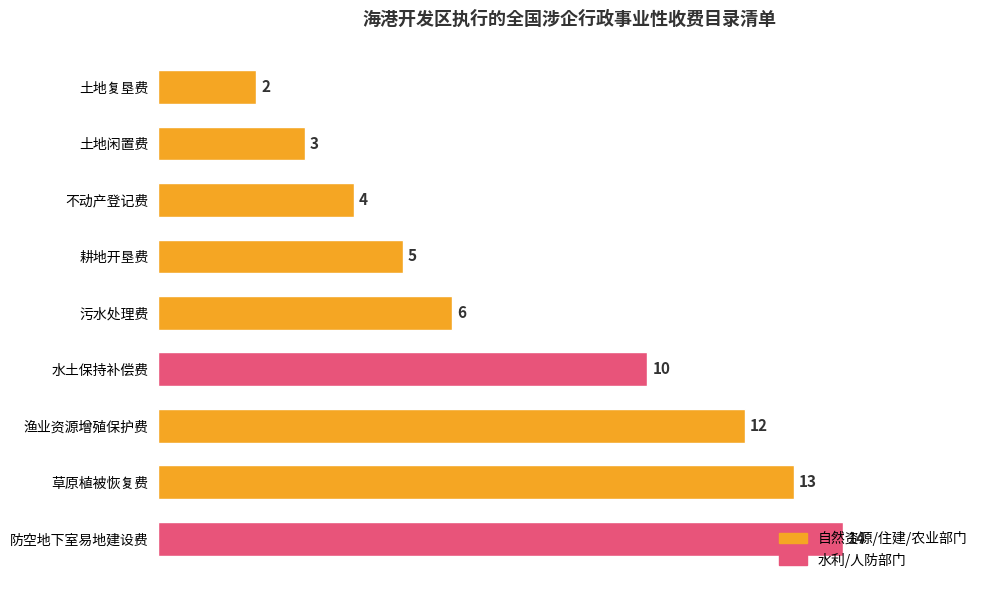

True or false: the data shows 5 at 防空地下室易地建设费.

False